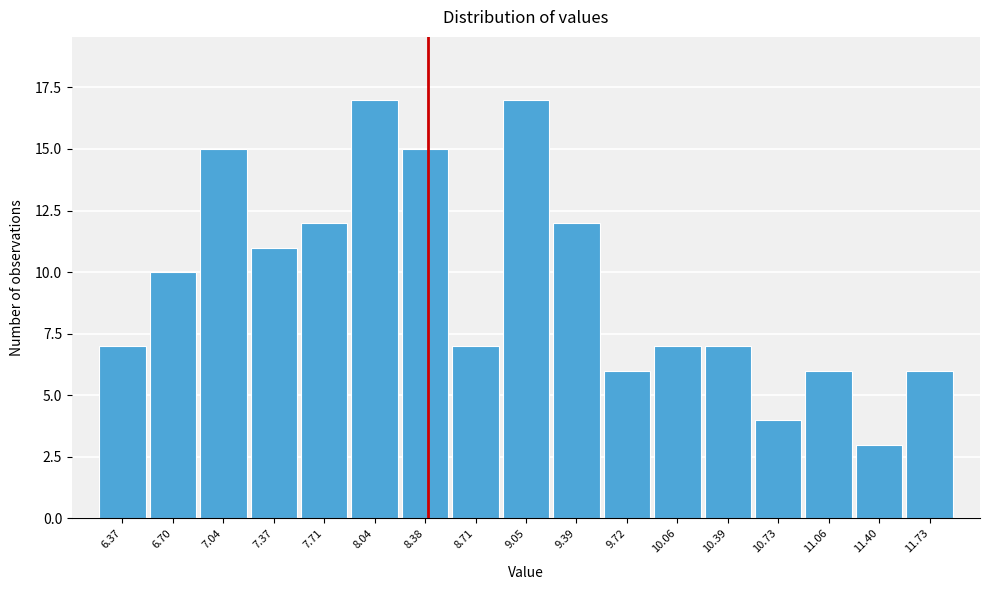

How tall is the bar that spans 6.85 to 7.20 on the x-axis? Neither the bar edges nor the heights are printed on the chart, so give them approximately, as read against the axes.

15